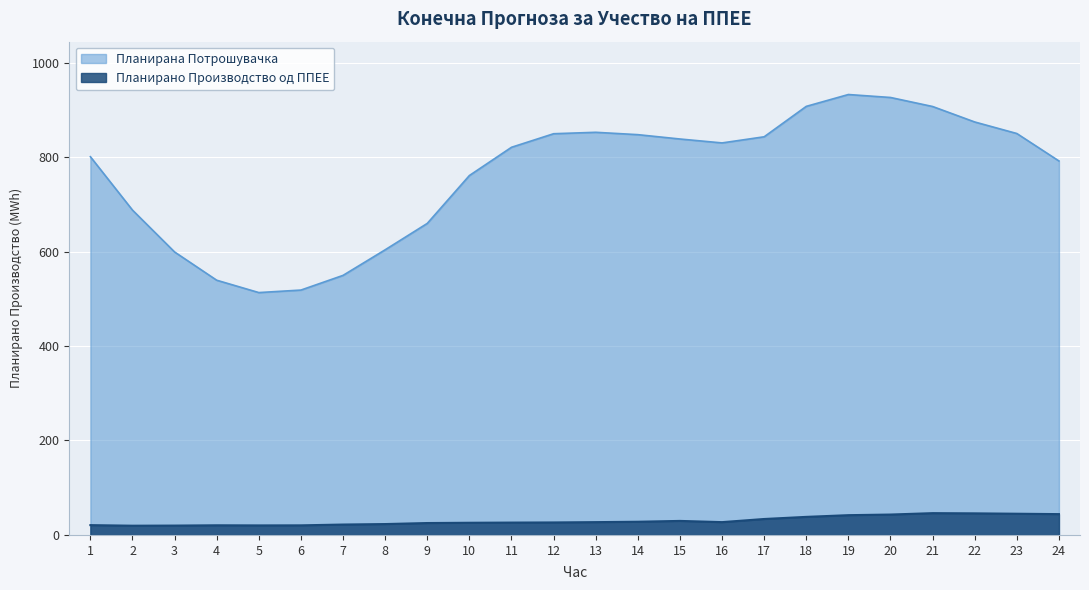

How many data points in Планирана Потрошувачка are above 829?

12